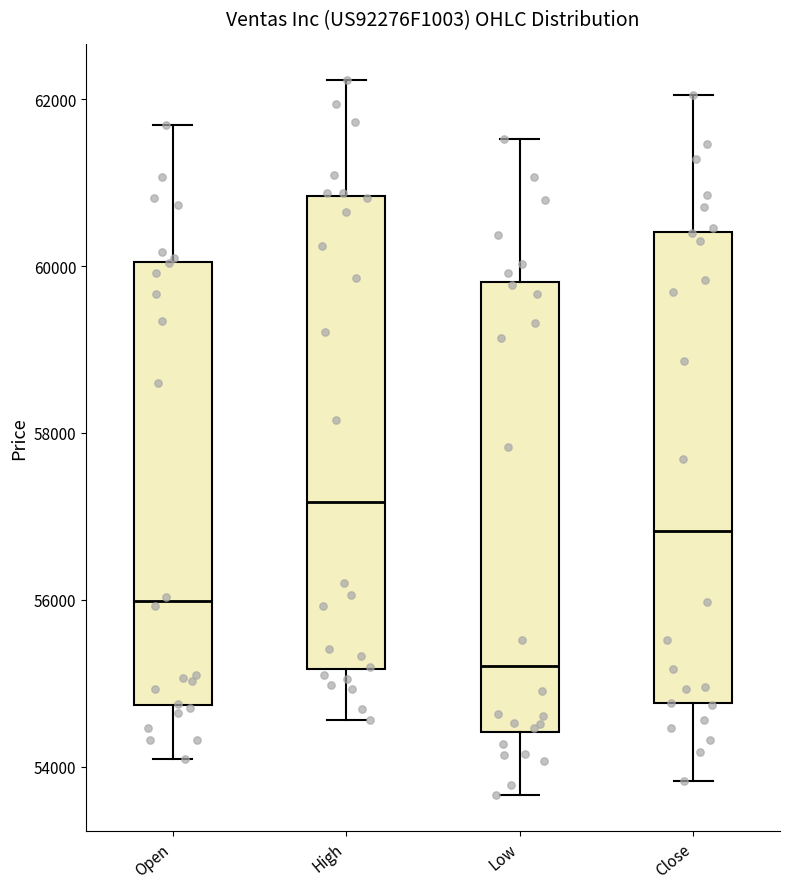

Where is the lower edge of the box for Open on the y-axis? The values are not printed on the chart, so give them approximately, as read against the axis.

54800